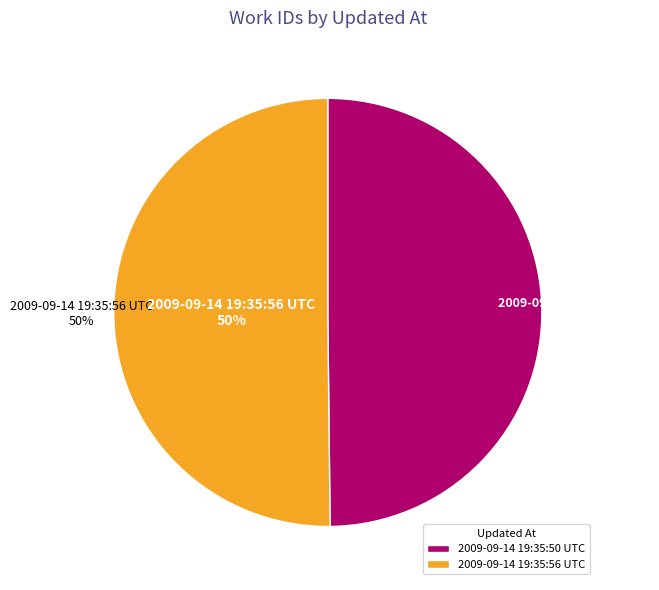

Count the number of slices in the pie.

2